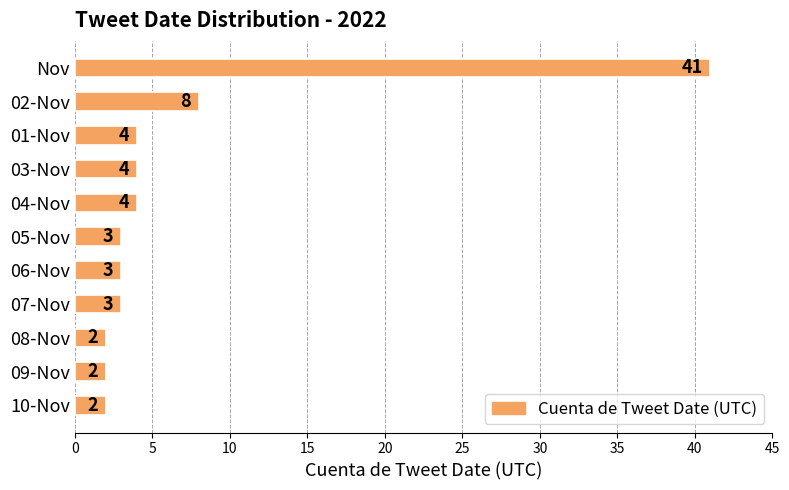

What is the value of the 2nd bar from the top?

8